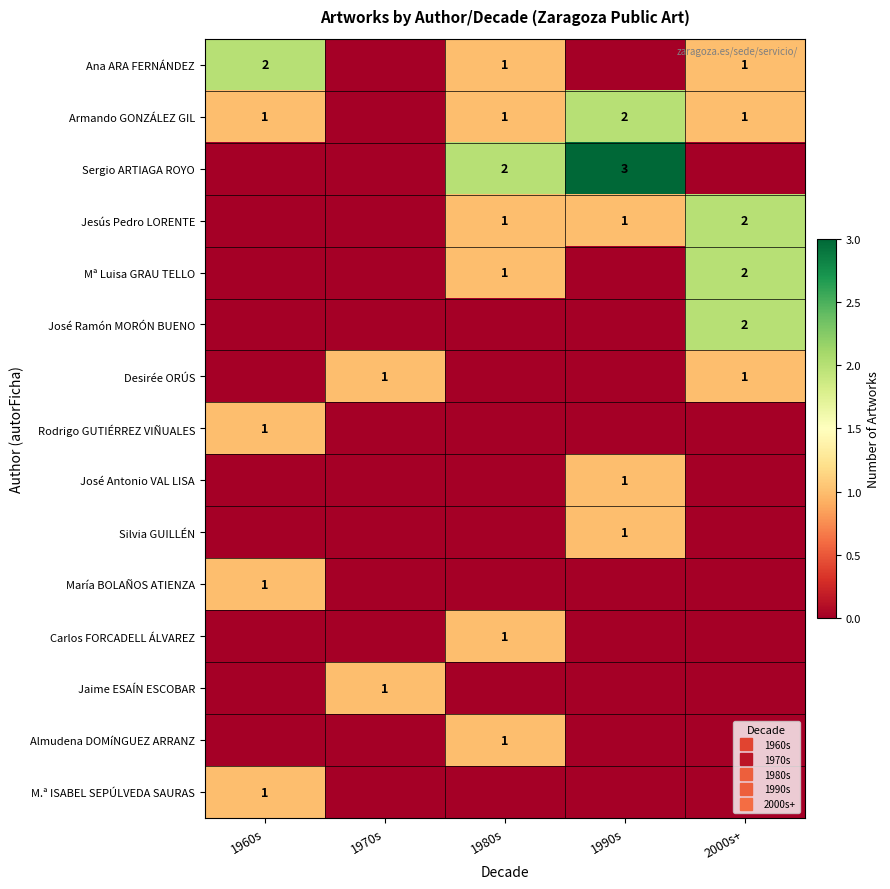

At 2000s+, list the series in order from smallest to largest.

Sergio ARTIAGA ROYO, Rodrigo GUTIÉRREZ VIÑUALES, José Antonio VAL LISA, Silvia GUILLÉN, María BOLAÑOS ATIENZA, Carlos FORCADELL ÁLVAREZ, Jaime ESAÍN ESCOBAR, Almudena DOMíNGUEZ ARRANZ, M.ª ISABEL SEPÚLVEDA SAURAS, Ana ARA FERNÁNDEZ, Armando GONZÁLEZ GIL, Desirée ORÚS, Jesús Pedro LORENTE, Mª Luisa GRAU TELLO, José Ramón MORÓN BUENO